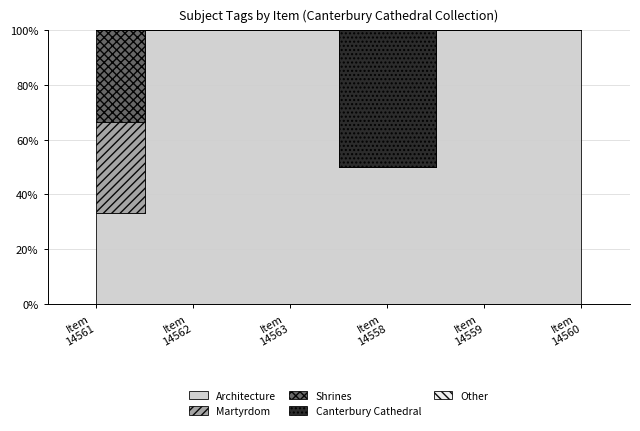

How many lines are shown in the chart?

5